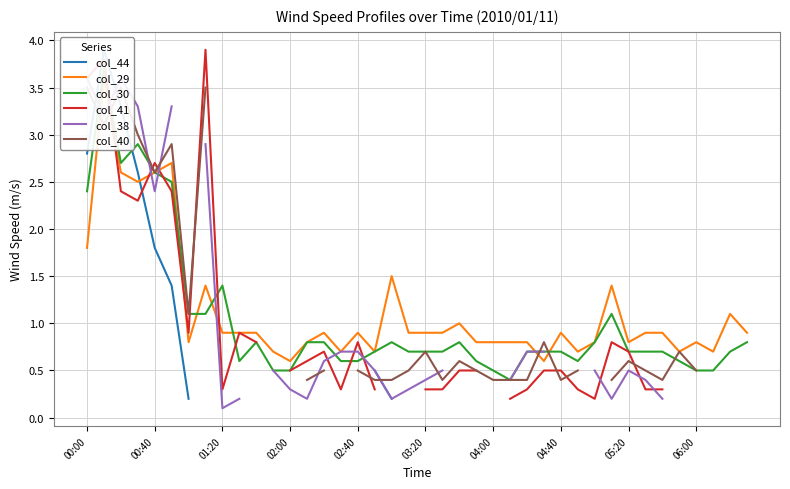

What is the minimum value for col_44?

0.2